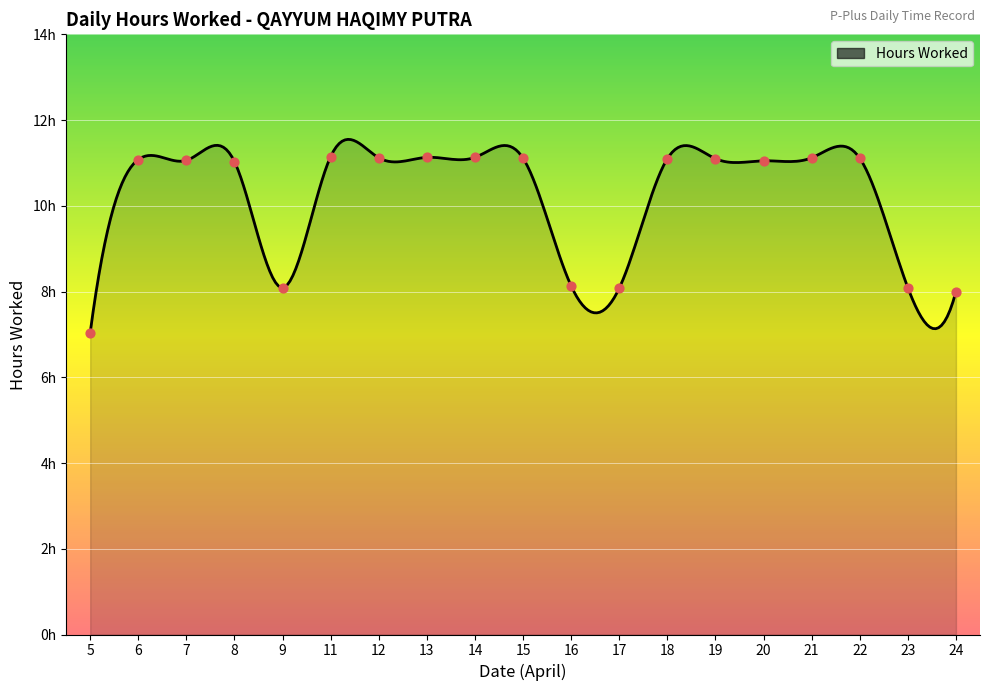

Between 17 and 20, which is larger?

20